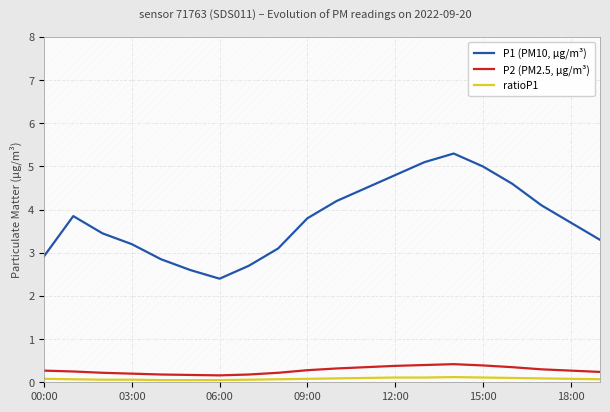

True or false: ratioP1 and P1 (PM10, µg/m³) cross at least once.

False